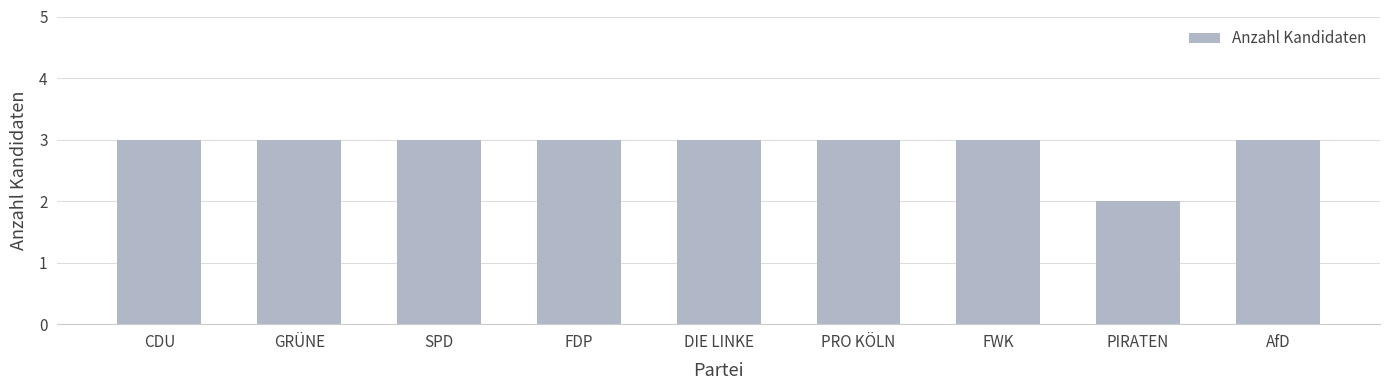

Is it true that the value at PRO KÖLN is 3?

True